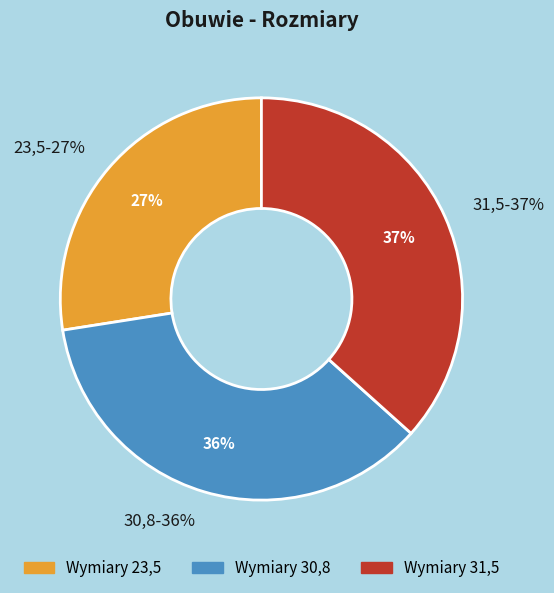

The 23,5 slice represents 37% of the pie. True or false?

False